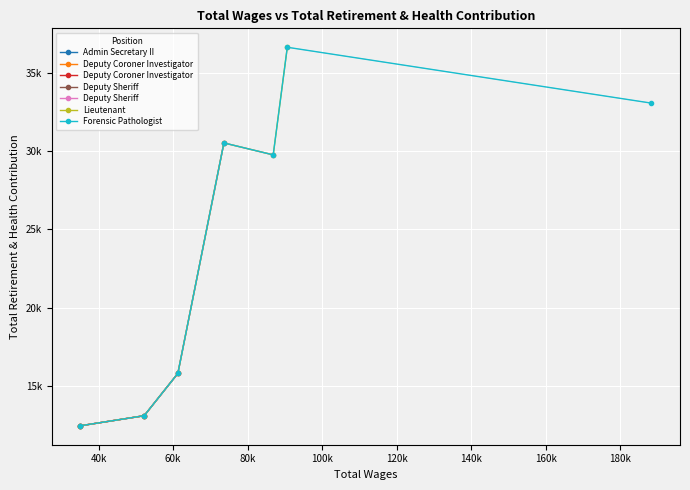

What is the minimum value shown in the chart?

12487